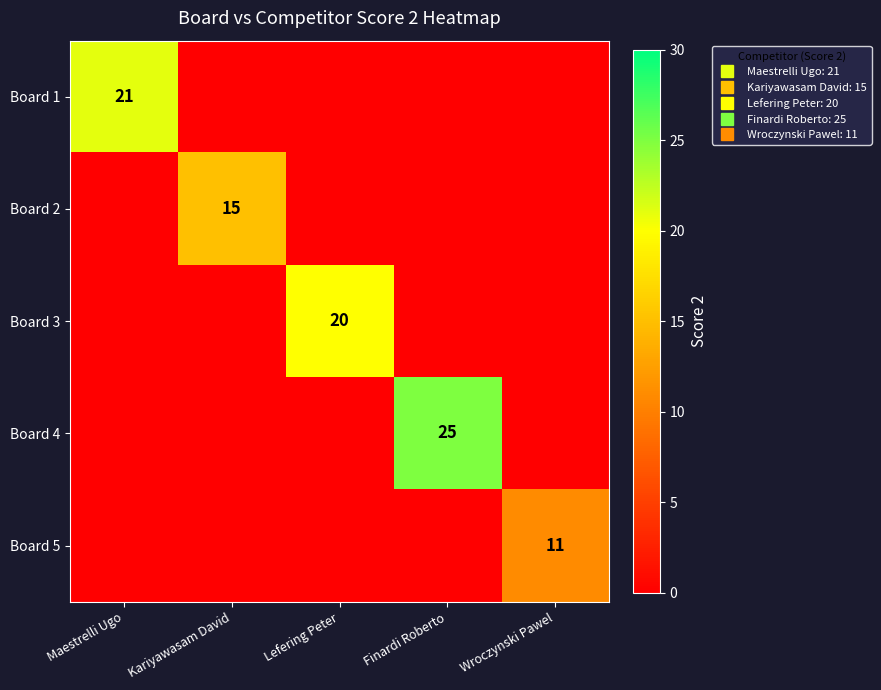

How many data points in Board 2 are above 0?

1